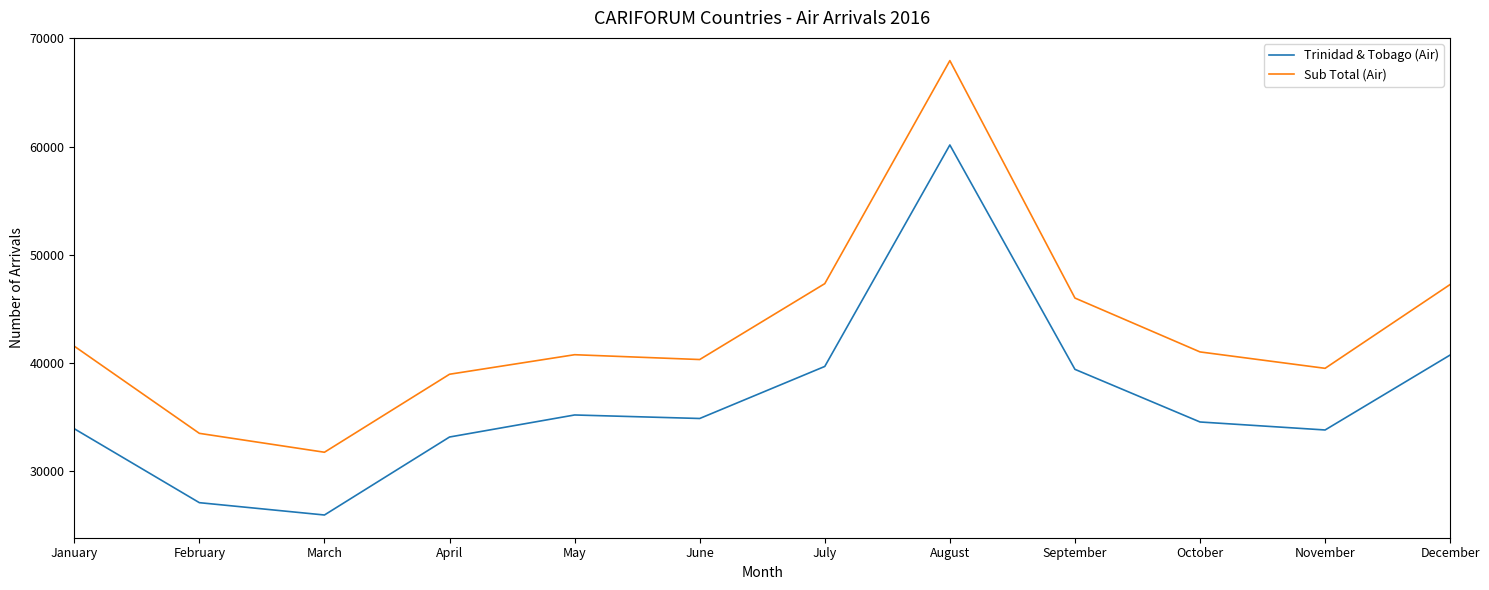

The value of Trinidad & Tobago (Air) at June is 19860. True or false?

False